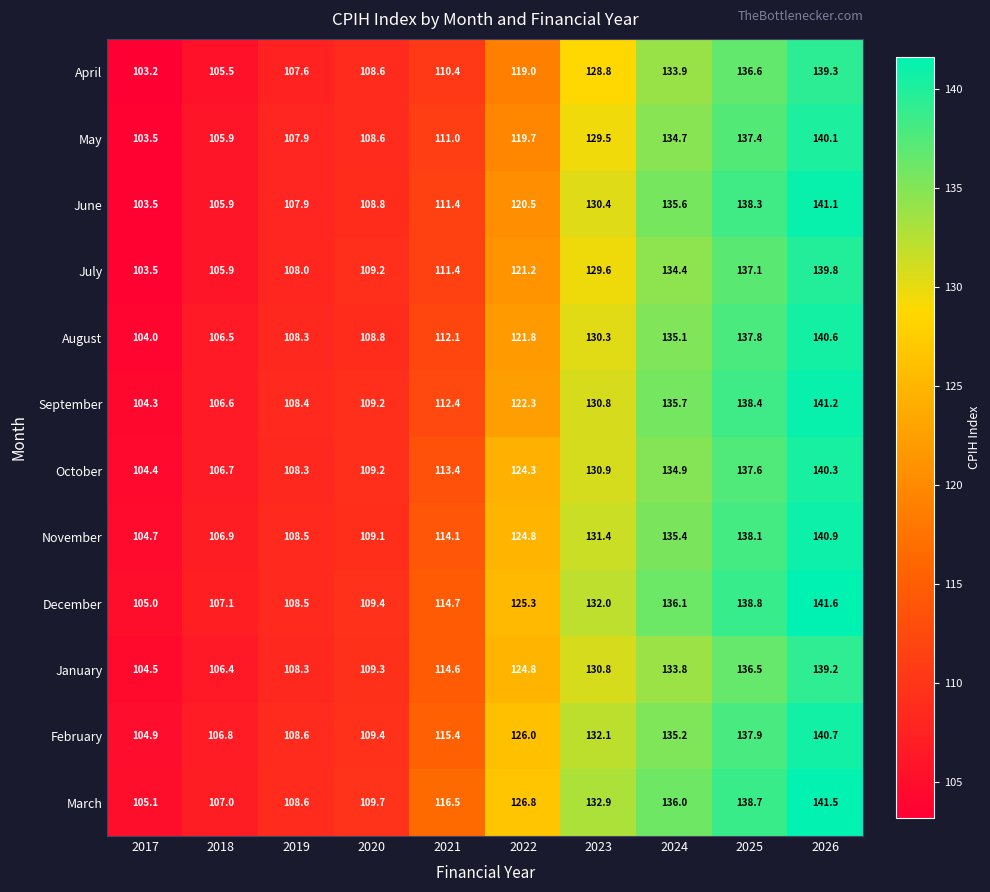

What is the sum of all June values?

1203.4